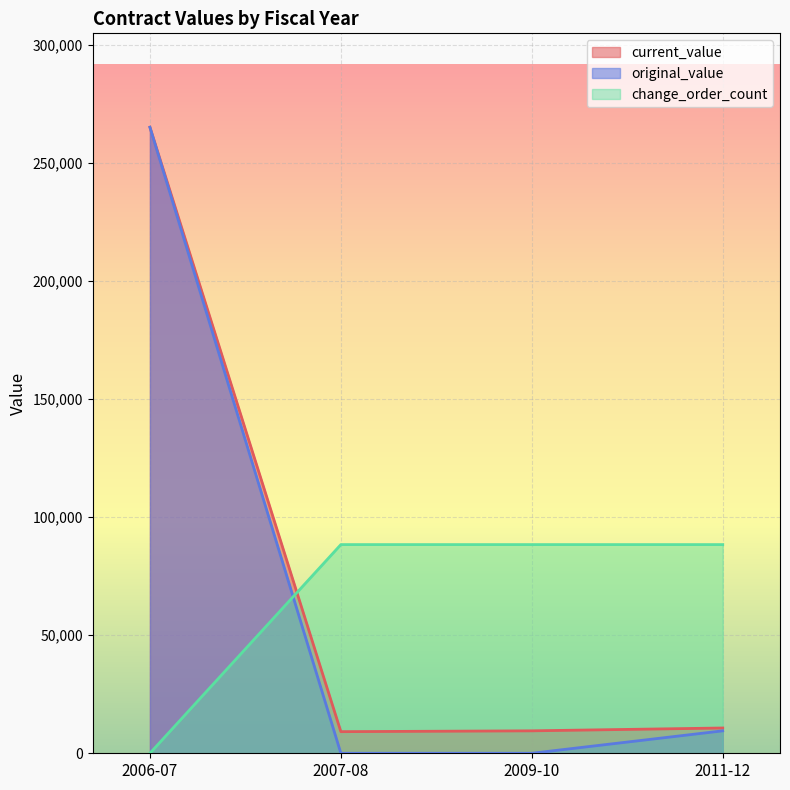

Where is original_value nearest to the value 132500?

2011-12